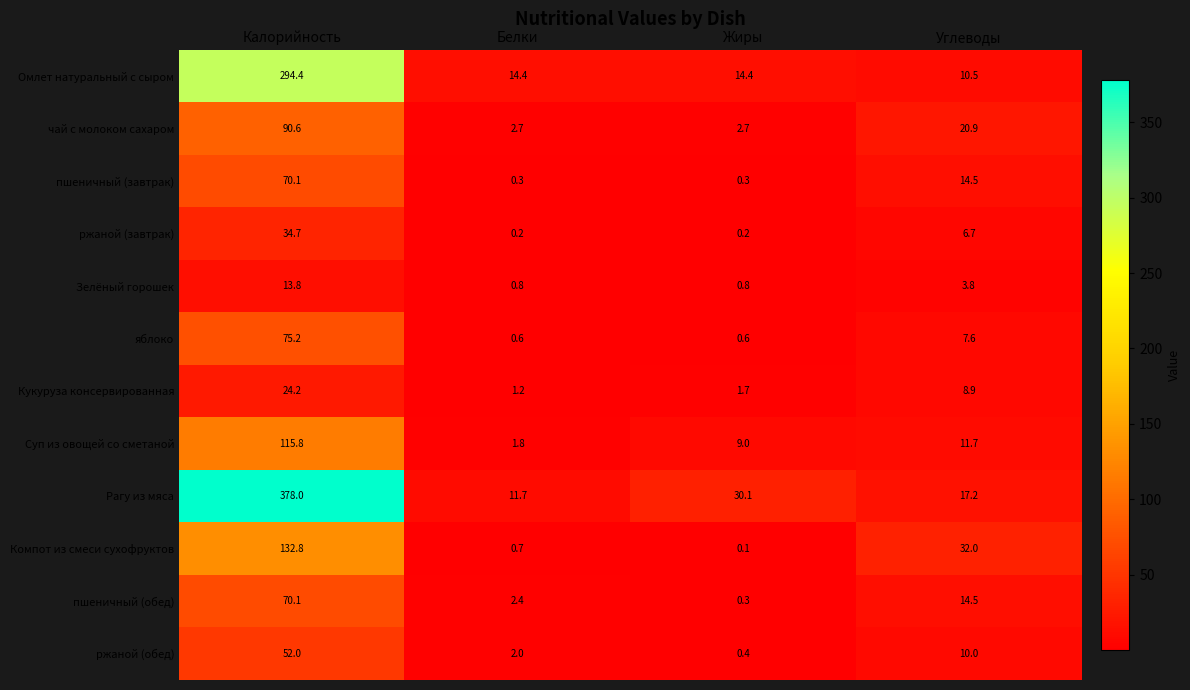

What is the approximate value of Компот из смеси сухофруктов at Калорийность?

132.8